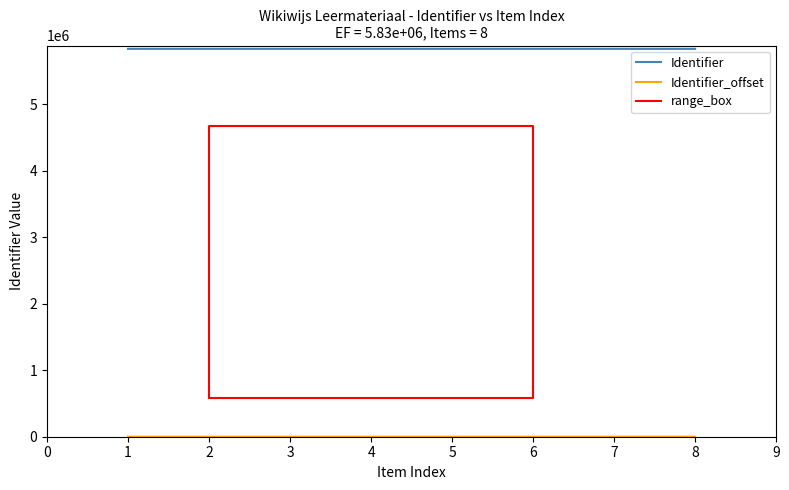

Does the chart display data point markers on the line(s)?

No